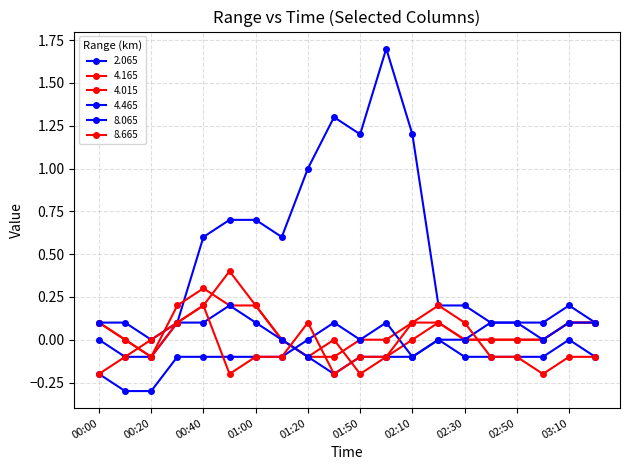

Count the number of data series in this chart.

6